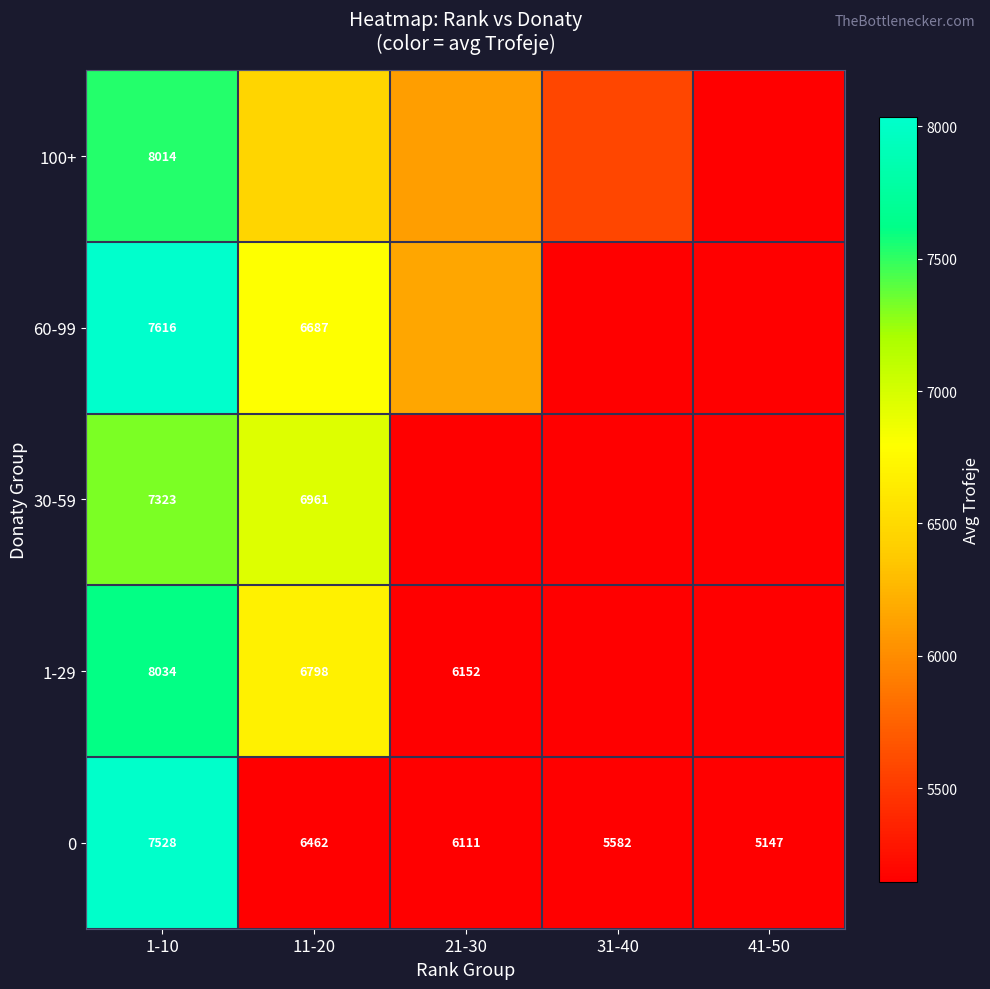

Which category has the lowest value across all series?

41-50